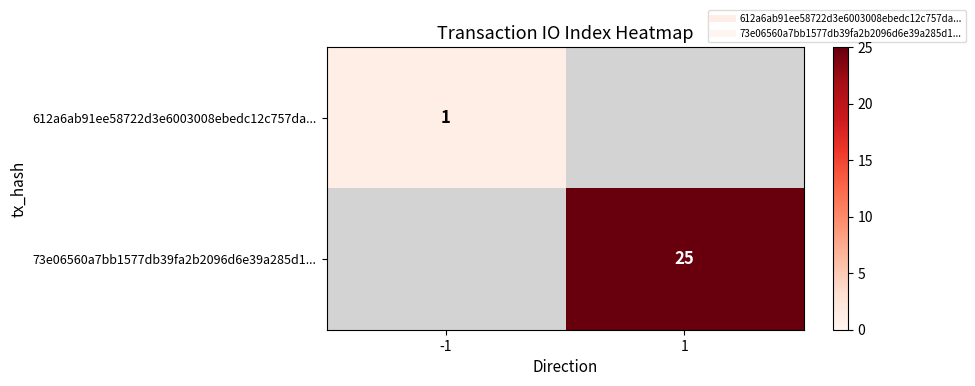

Which series has the largest range (max minus min)?

612a6ab91ee58722d3e6003008ebedc12c757da...